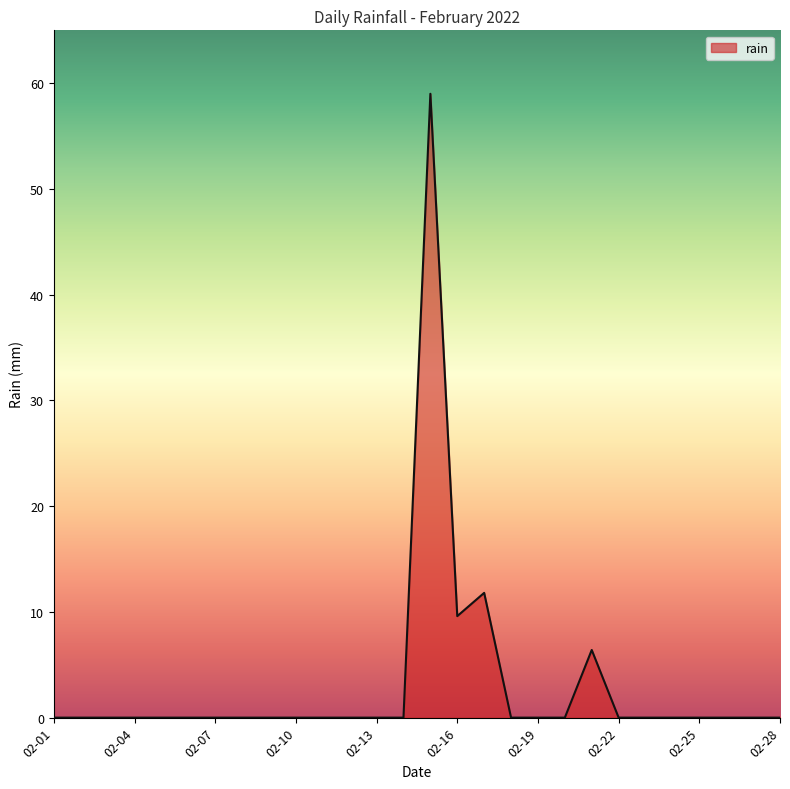

What is the greatest value displayed?

59.0